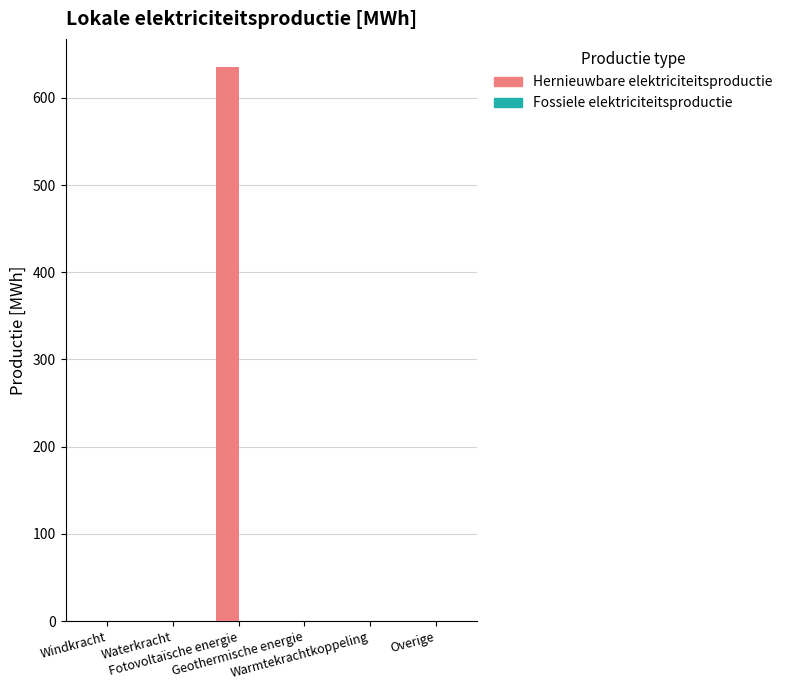

What is the sum of all values?

635.8